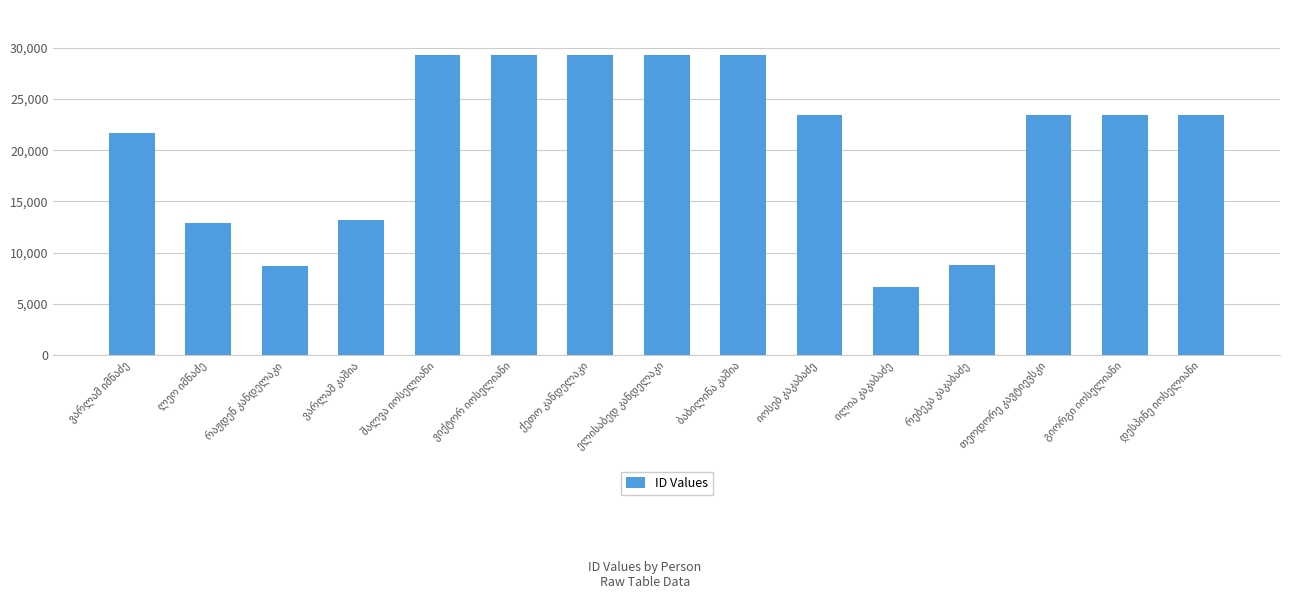

What is the average value?

20813